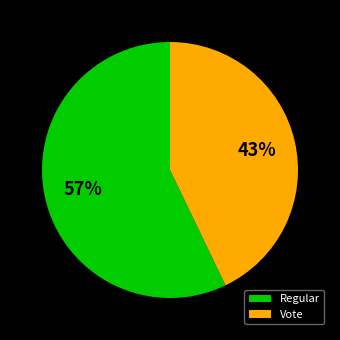

Does Vote account for over 50% of the chart?

No